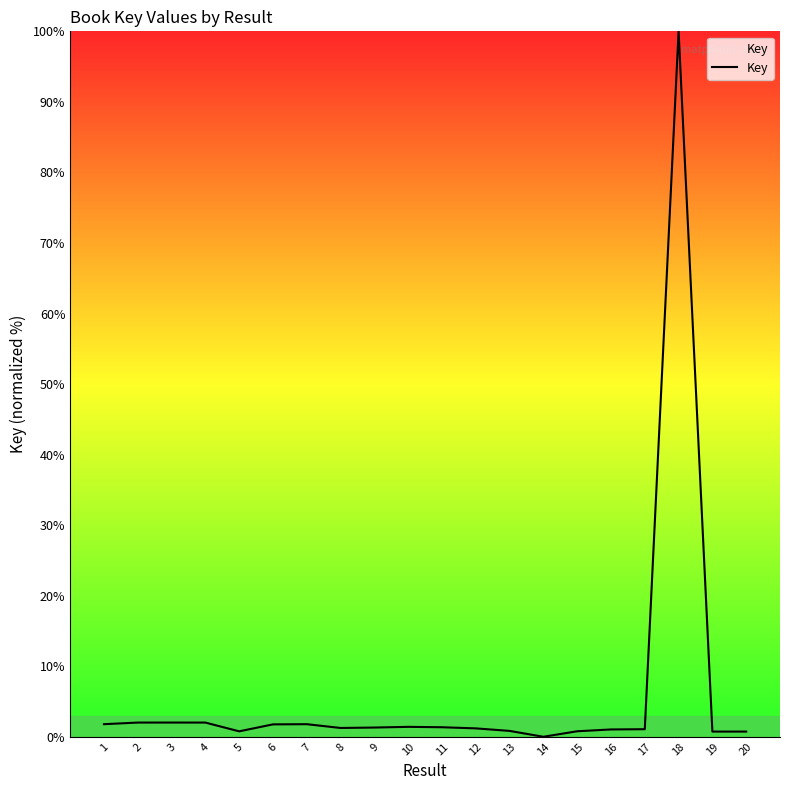

What is the difference between the maximum and minimum values?

100.0